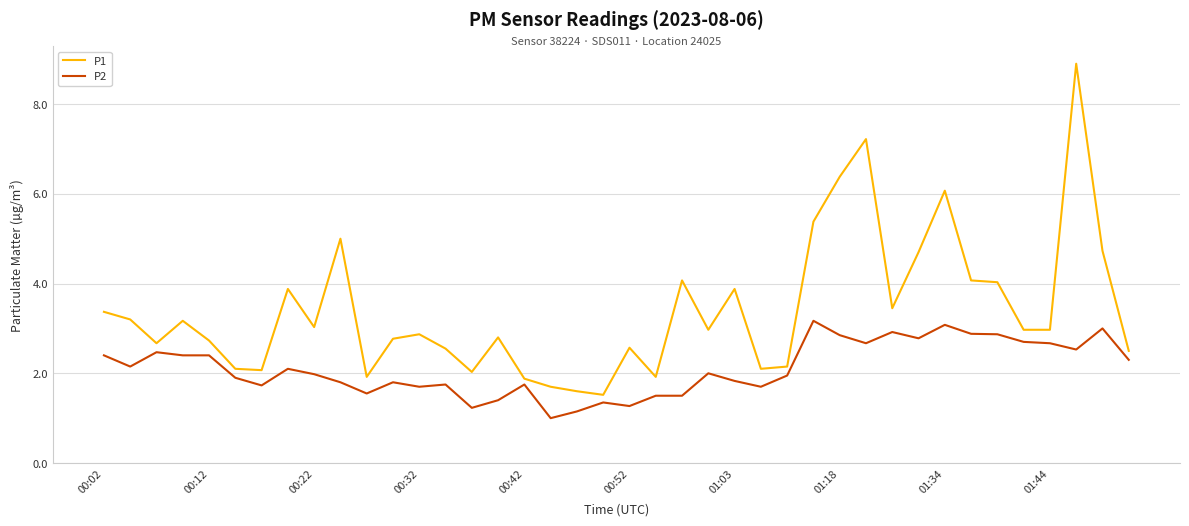

Which series has the largest range (max minus min)?

P1